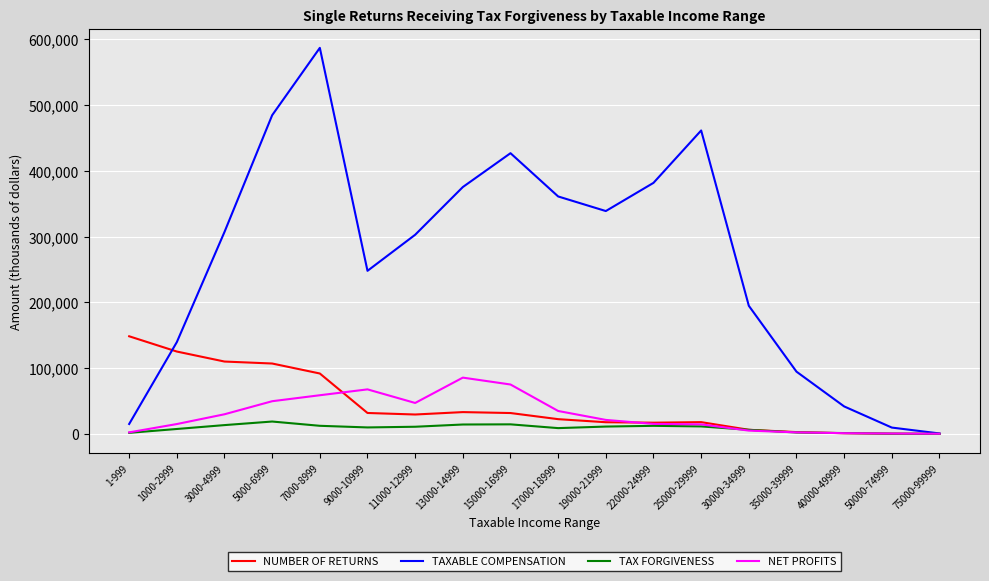

Does the chart display data point markers on the line(s)?

No